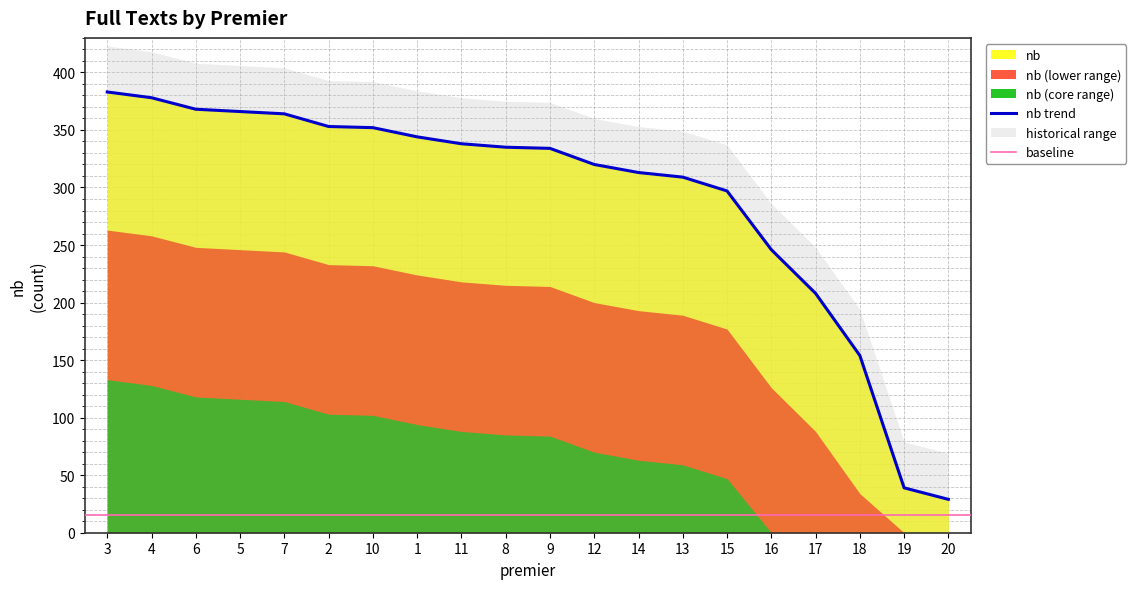

At which category does the chart reach its minimum across all series?

20